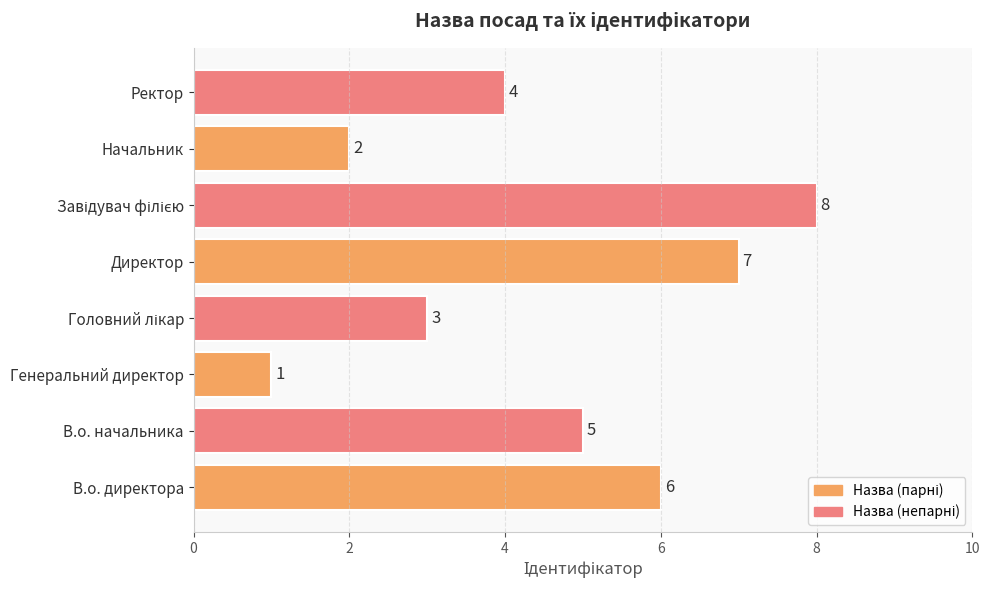

Count the values in the range 3 to 7.

5